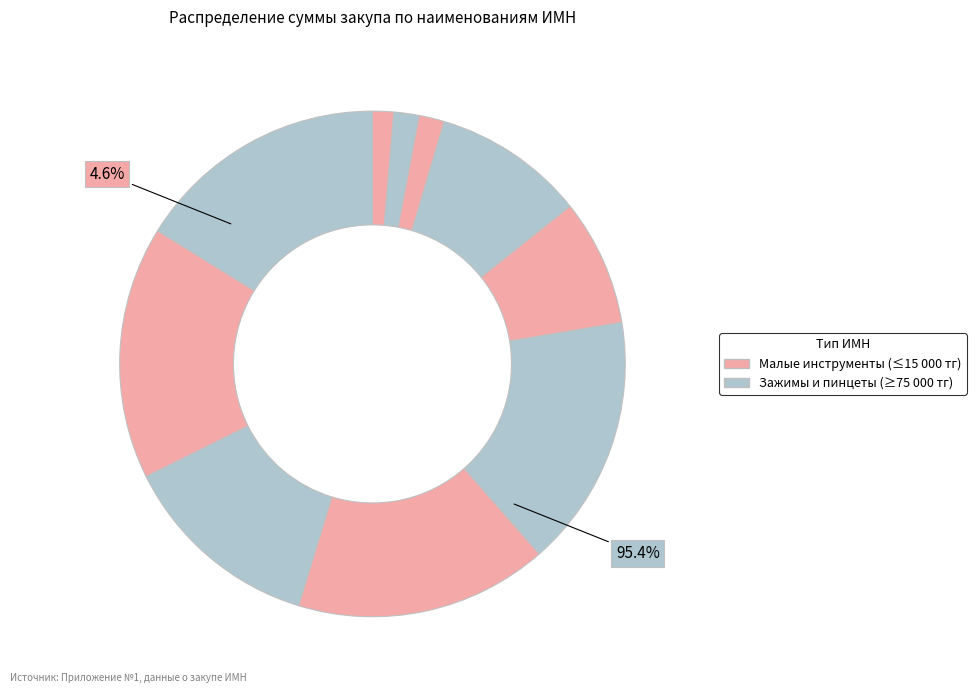

Does Зажимы зубчатые прямые (Москвит) account for over 50% of the chart?

No